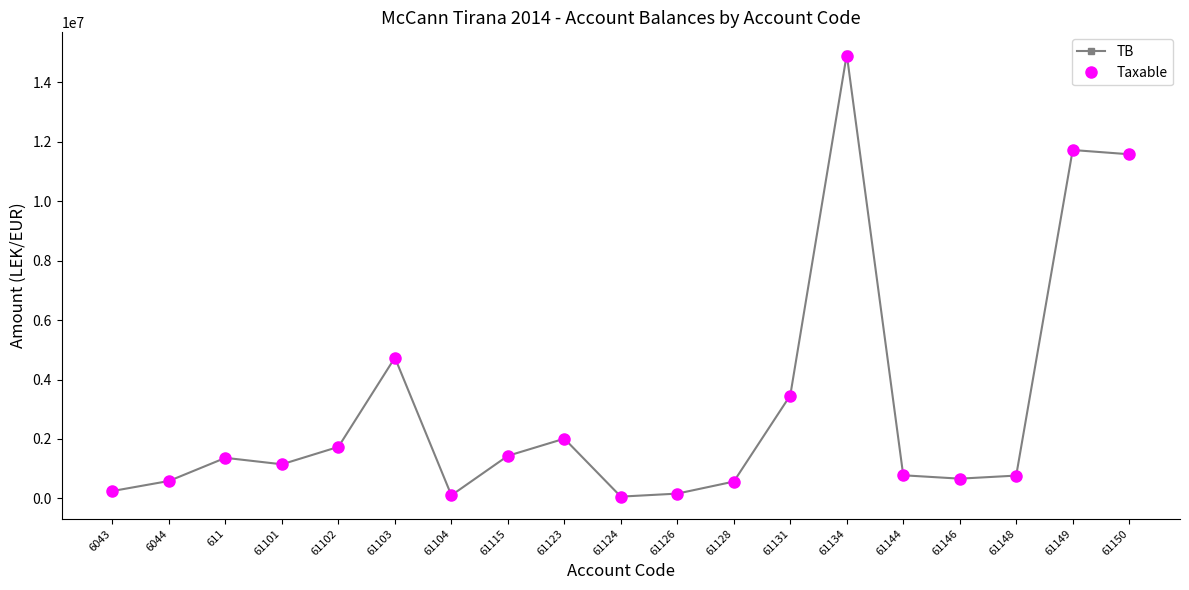

Which series has the largest range (max minus min)?

TB